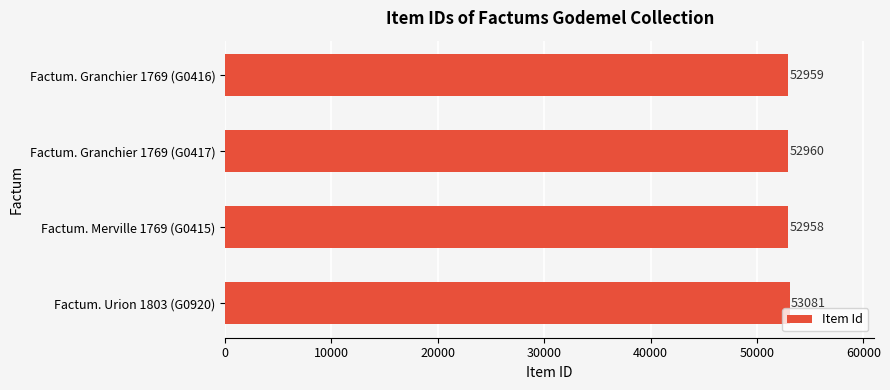

What is the average value?

52990